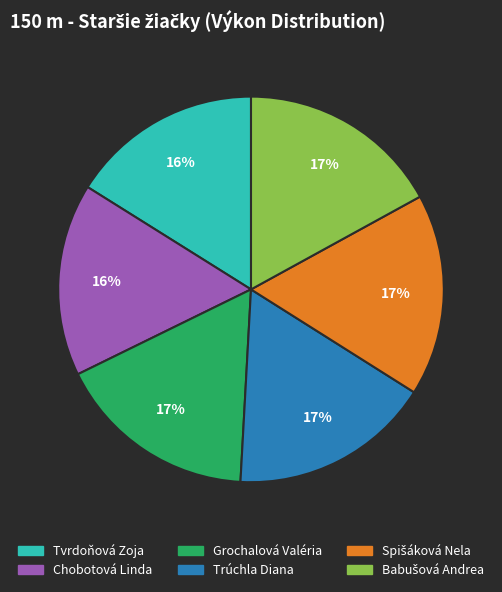

Does Tvrdoňová Zoja represent more than half of the total?

No